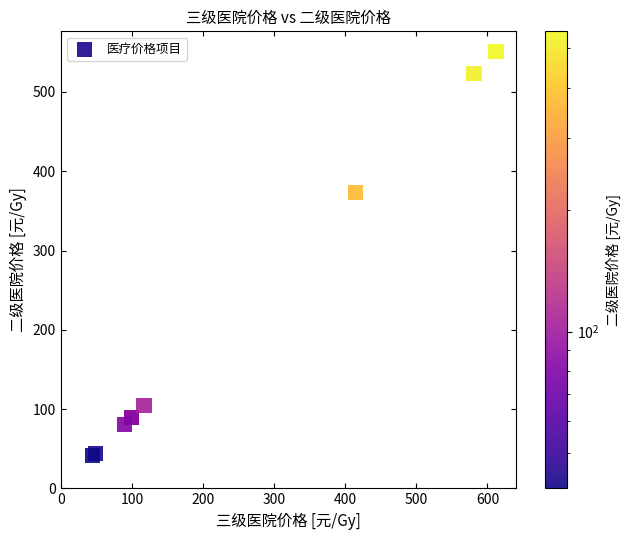

What Y value in the scatter plot is closest to 296?

373